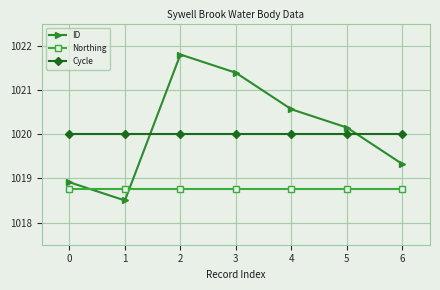

What is the difference between the highest and lowest values at 5?

1.4